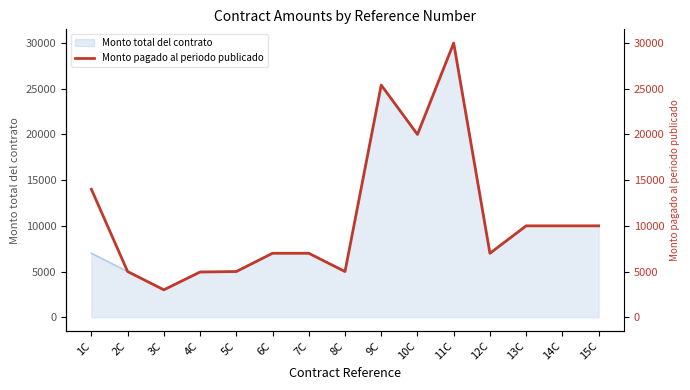

What is the difference between the values at 1C and 9C?

11400.0